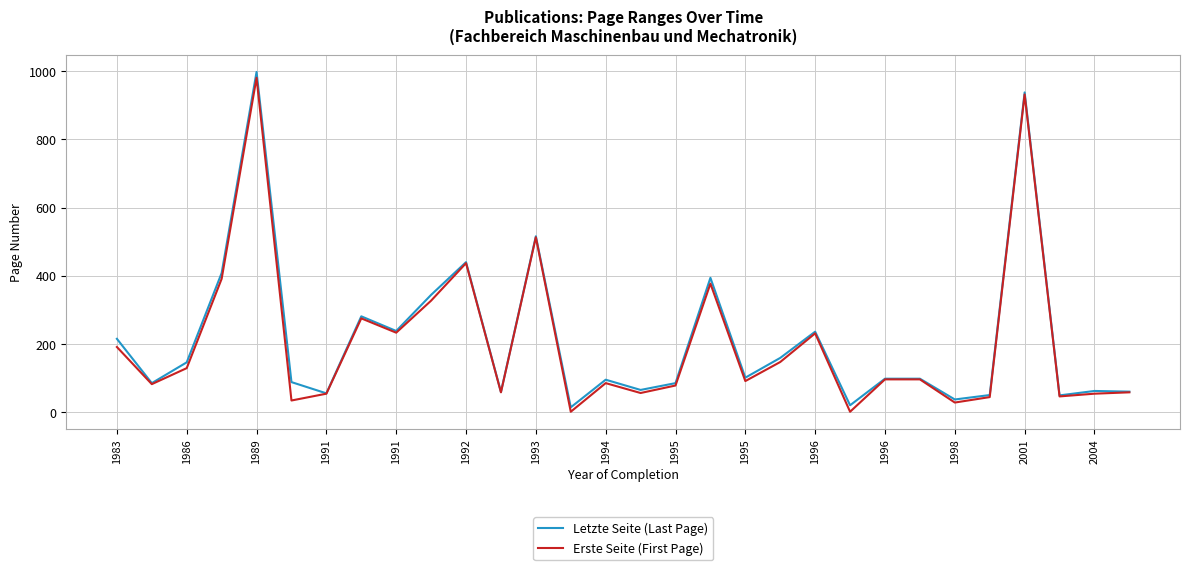

What is the maximum value for Letzte Seite (Last Page)?

998